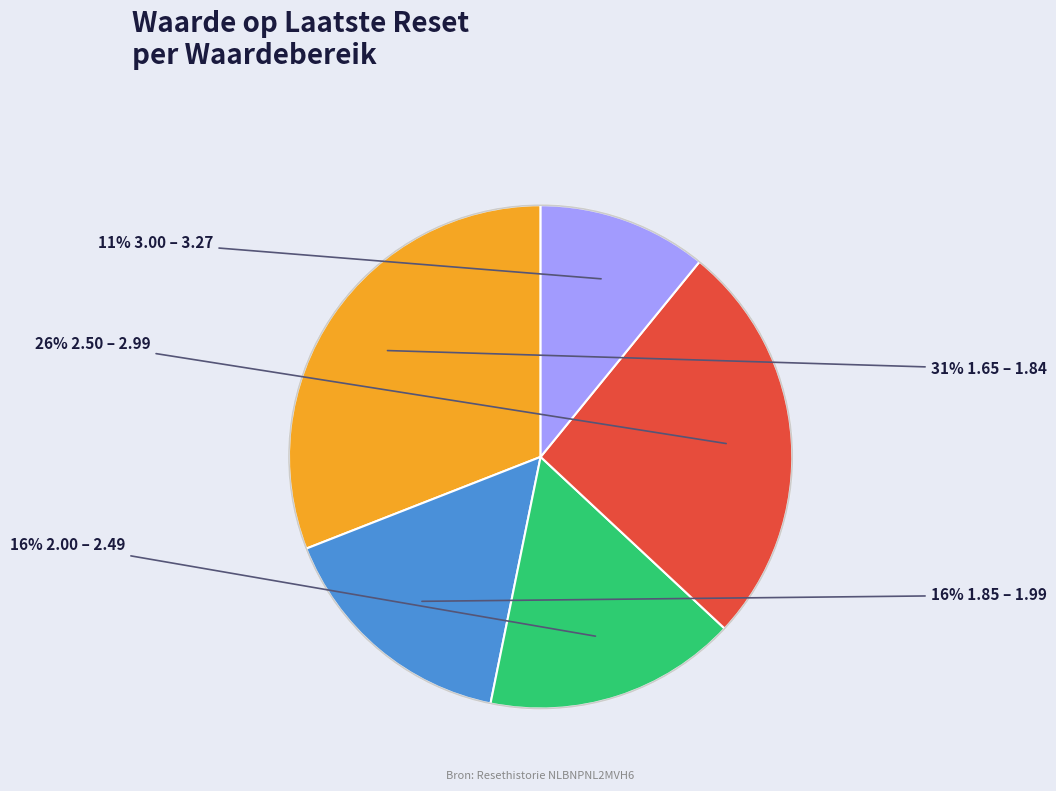

How many segments does this pie chart have?

5